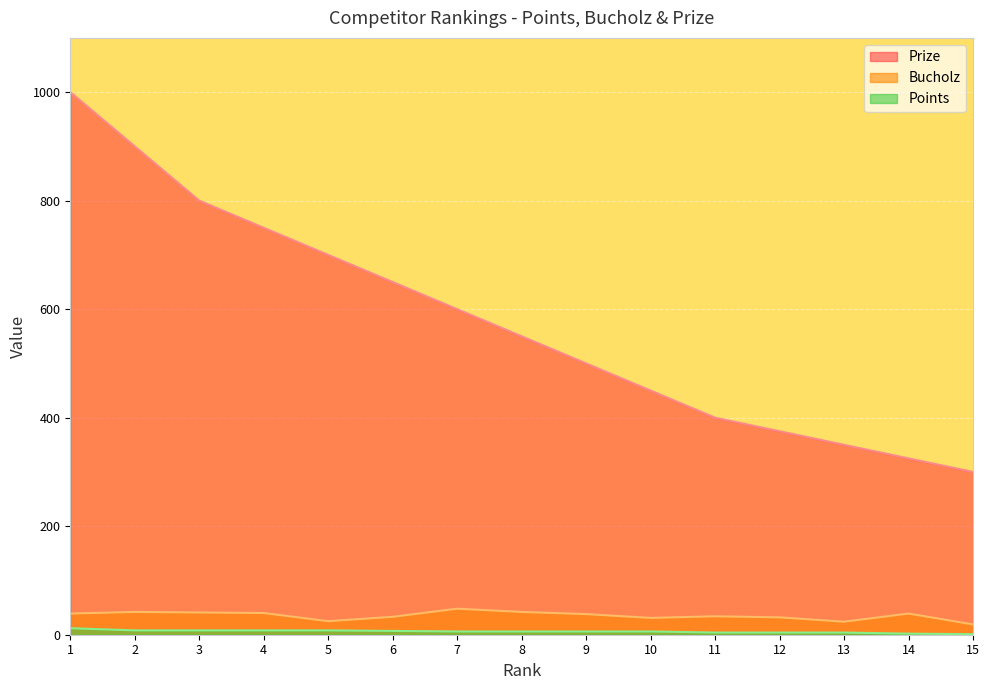

What is the difference between the Points values at 6 and 15?

6